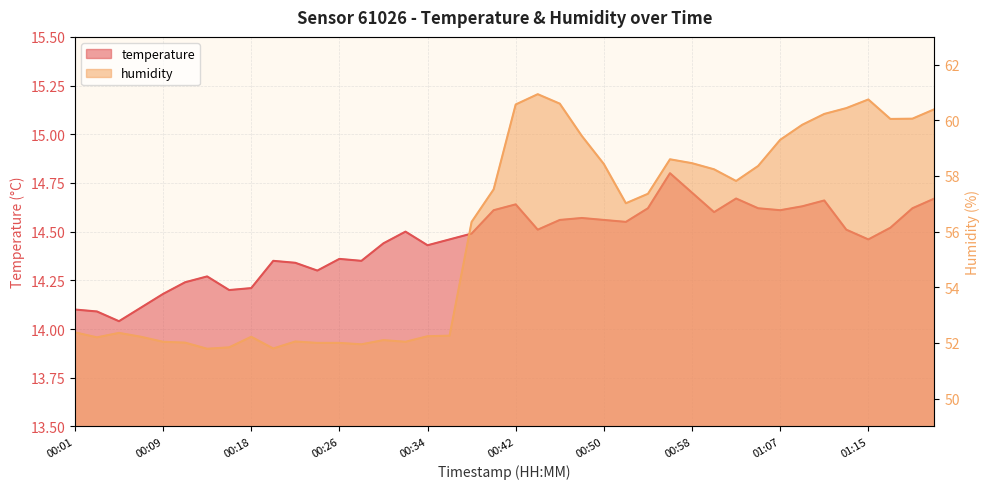

What value does the humidity series have at 00:44?

60.9